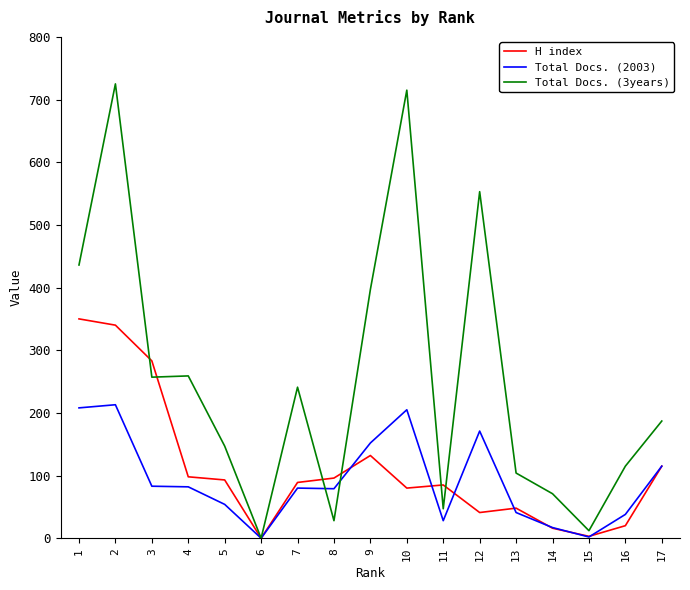

What is the sum of the H index values at 8 and 1?

446